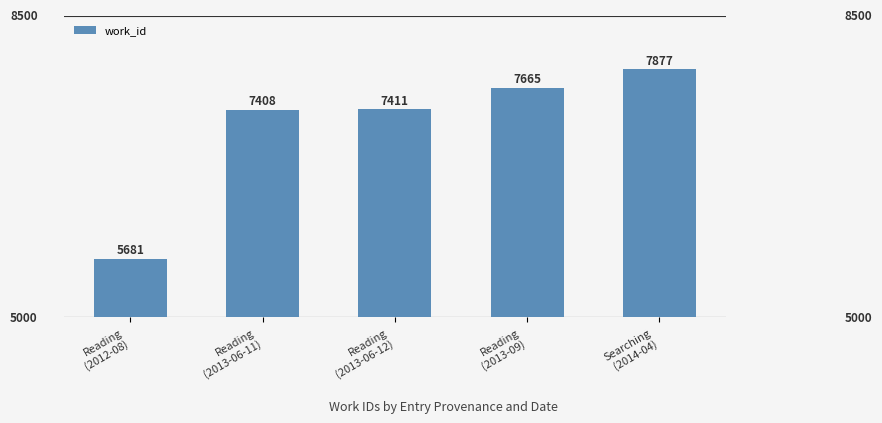

How many bars are there in total?

5